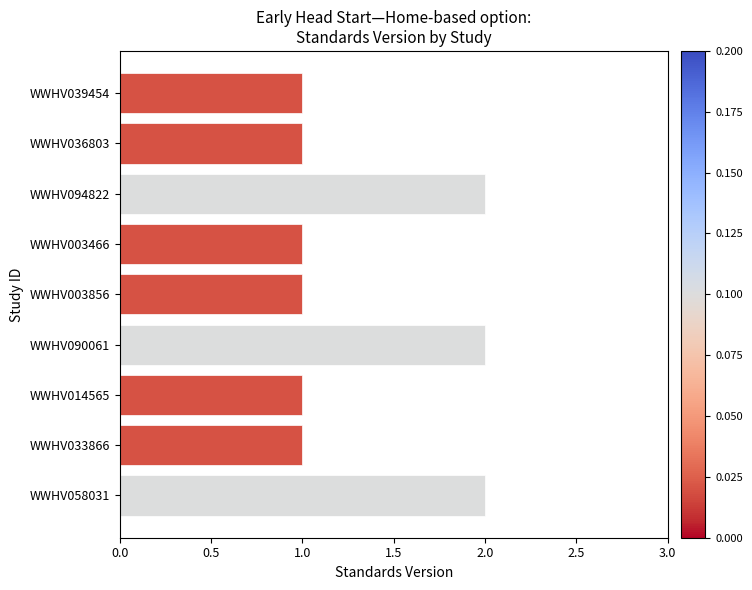

What is the difference between the second highest and second lowest values?

1